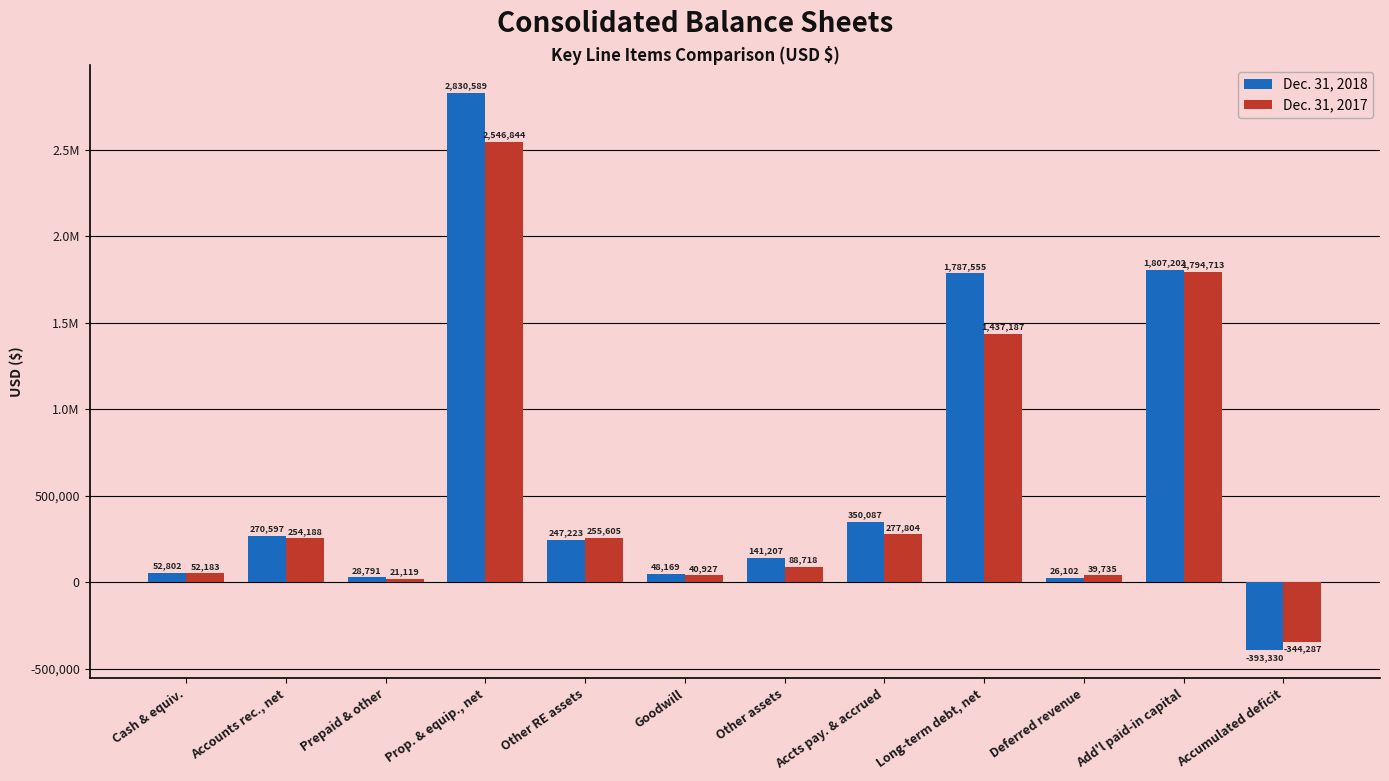

Are the bars horizontal?

No